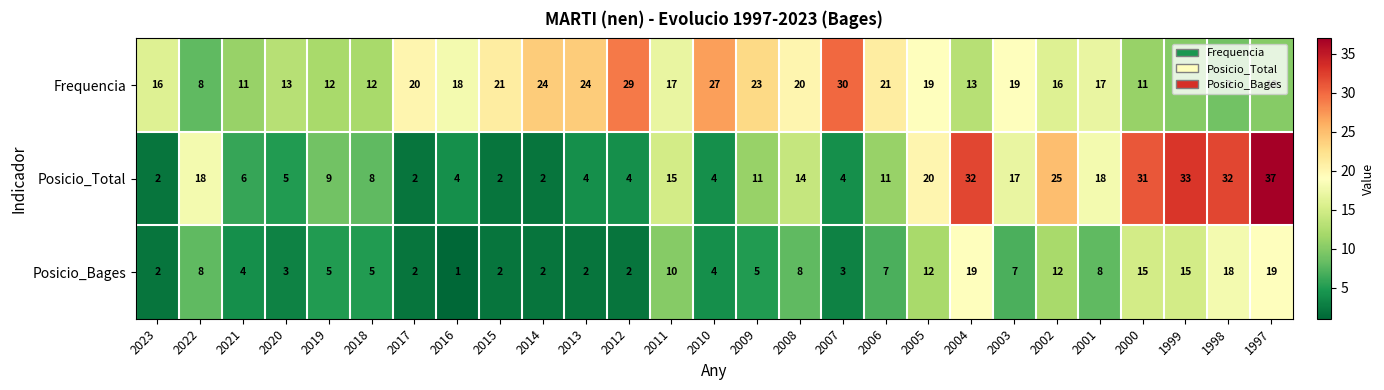

What is the minimum value shown in the chart?

1